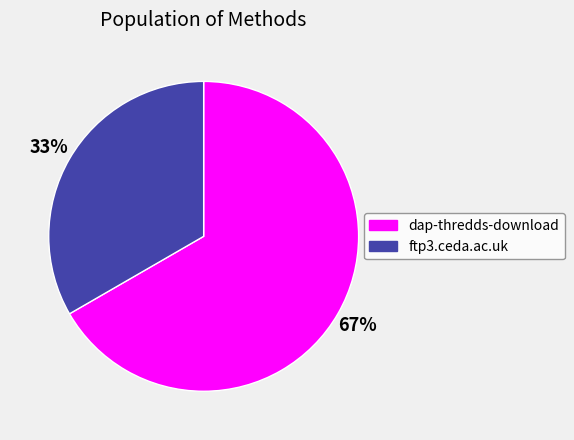

Is there any slice that represents more than half of the pie?

Yes